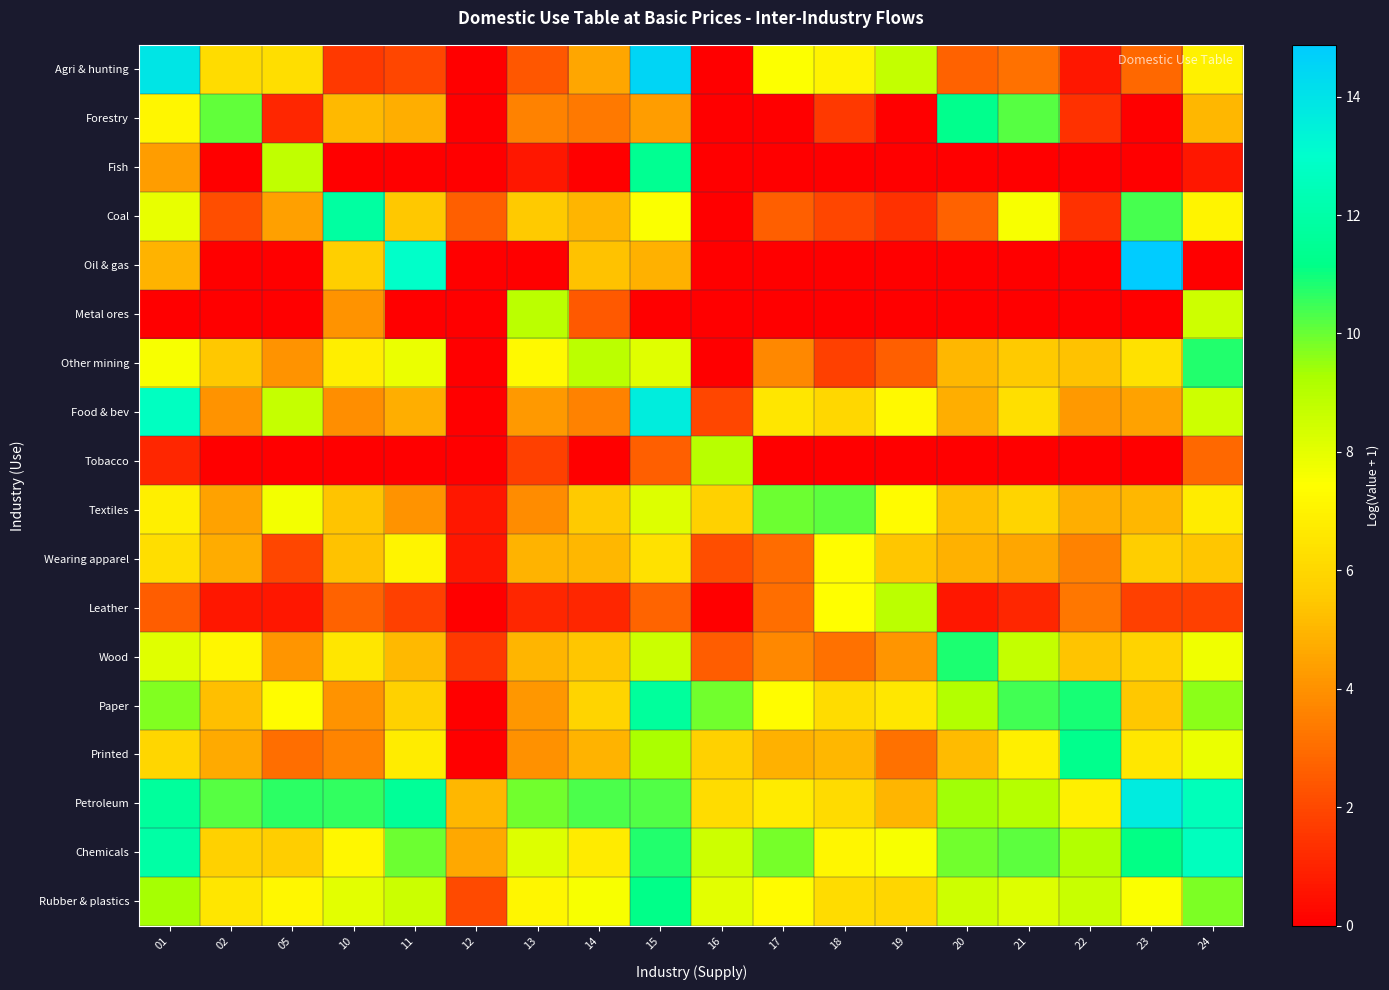

Reading right to left, extract all data points from this chart.

Agri & hunting: 24=6.9	23=2.9	22=0.7	21=3.1	20=2.7	19=8.8	18=7.0	17=7.5	16=0.0	15=14.5	14=4.6	13=2.4	12=0.0	11=1.9	10=1.6	05=6.3	02=6.2	01=13.9
Forestry: 24=5.0	23=0.0	22=1.4	21=10.2	20=11.3	19=0.0	18=1.6	17=0.0	16=0.0	15=4.4	14=3.4	13=3.6	12=0.0	11=4.8	10=5.1	05=1.1	02=10.1	01=7.1
Fish: 24=0.7	23=0.0	22=0.0	21=0.0	20=0.0	19=0.0	18=0.0	17=0.0	16=0.0	15=11.4	14=0.0	13=0.7	12=0.0	11=0.0	10=0.0	05=8.8	02=0.0	01=4.3
Coal: 24=7.1	23=10.4	22=1.4	21=7.6	20=2.7	19=1.4	18=1.9	17=2.6	16=0.0	15=7.5	14=5.0	13=5.5	12=2.6	11=5.5	10=11.8	05=4.4	02=2.2	01=7.9
Oil & gas: 24=0.0	23=14.9	22=0.0	21=0.0	20=0.0	19=0.0	18=0.0	17=0.0	16=0.0	15=4.9	14=5.3	13=0.0	12=0.0	11=12.9	10=5.7	05=0.0	02=0.0	01=4.9
Metal ores: 24=8.5	23=0.0	22=0.0	21=0.0	20=0.0	19=0.0	18=0.0	17=0.0	16=0.0	15=0.0	14=2.5	13=8.9	12=0.0	11=0.0	10=4.1	05=0.0	02=0.0	01=0.0
Other mining: 24=10.8	23=6.3	22=5.3	21=5.5	20=5.0	19=2.6	18=1.8	17=3.7	16=0.0	15=8.1	14=8.9	13=7.2	12=0.0	11=7.9	10=6.8	05=4.1	02=5.5	01=7.6
Food & bev: 24=8.5	23=4.5	22=4.2	21=6.3	20=4.8	19=7.3	18=6.0	17=6.5	16=1.9	15=13.6	14=3.6	13=4.2	12=0.0	11=4.8	10=3.9	05=8.7	02=4.1	01=12.7
Tobacco: 24=2.9	23=0.0	22=0.0	21=0.0	20=0.0	19=0.0	18=0.0	17=0.0	16=9.0	15=2.6	14=0.0	13=1.8	12=0.0	11=0.0	10=0.0	05=0.0	02=0.0	01=1.1
Textiles: 24=6.8	23=5.0	22=4.8	21=5.9	20=5.3	19=7.3	18=10.2	17=9.9	16=5.8	15=8.1	14=5.6	13=3.9	12=0.7	11=4.1	10=5.3	05=7.7	02=4.4	01=6.9
Wearing apparel: 24=5.4	23=5.7	22=3.6	21=4.6	20=4.8	19=5.4	18=7.3	17=3.0	16=2.2	15=6.4	14=5.0	13=4.9	12=0.7	11=7.1	10=5.3	05=1.9	02=4.7	01=6.3
Leather: 24=1.8	23=1.8	22=3.3	21=1.1	20=0.7	19=8.9	18=7.4	17=3.0	16=0.0	15=2.8	14=1.1	13=1.1	12=0.0	11=1.8	10=2.7	05=0.7	02=0.7	01=2.6
Wood: 24=7.8	23=5.8	22=5.4	21=8.7	20=10.8	19=4.1	18=3.1	17=3.8	16=2.6	15=8.6	14=5.4	13=4.9	12=1.6	11=5.1	10=6.5	05=4.1	02=7.1	01=8.1
Paper: 24=9.6	23=5.5	22=10.9	21=10.4	20=9.1	19=6.6	18=6.2	17=7.3	16=9.9	15=11.7	14=5.9	13=4.1	12=0.0	11=5.8	10=4.1	05=7.3	02=5.3	01=9.7
Printed: 24=7.9	23=6.6	22=11.3	21=6.9	20=5.2	19=3.1	18=5.0	17=4.8	16=5.8	15=9.3	14=4.9	13=4.0	12=0.0	11=6.8	10=3.6	05=3.0	02=4.7	01=5.9
Petroleum: 24=12.5	23=13.7	22=6.9	21=9.1	20=9.4	19=5.0	18=6.1	17=6.7	16=6.2	15=10.2	14=10.3	13=9.9	12=5.0	11=11.6	10=10.6	05=10.6	02=10.2	01=11.7
Chemicals: 24=12.6	23=11.1	22=9.1	21=10.1	20=9.9	19=7.6	18=7.1	17=9.8	16=8.5	15=10.8	14=6.7	13=8.1	12=4.6	11=10.0	10=7.2	05=5.6	02=5.8	01=11.9
Rubber & plastics: 24=9.8	23=7.5	22=8.6	21=8.2	20=8.5	19=6.0	18=6.2	17=7.3	16=8.1	15=11.2	14=7.6	13=7.1	12=2.1	11=8.6	10=8.1	05=7.2	02=6.5	01=9.3